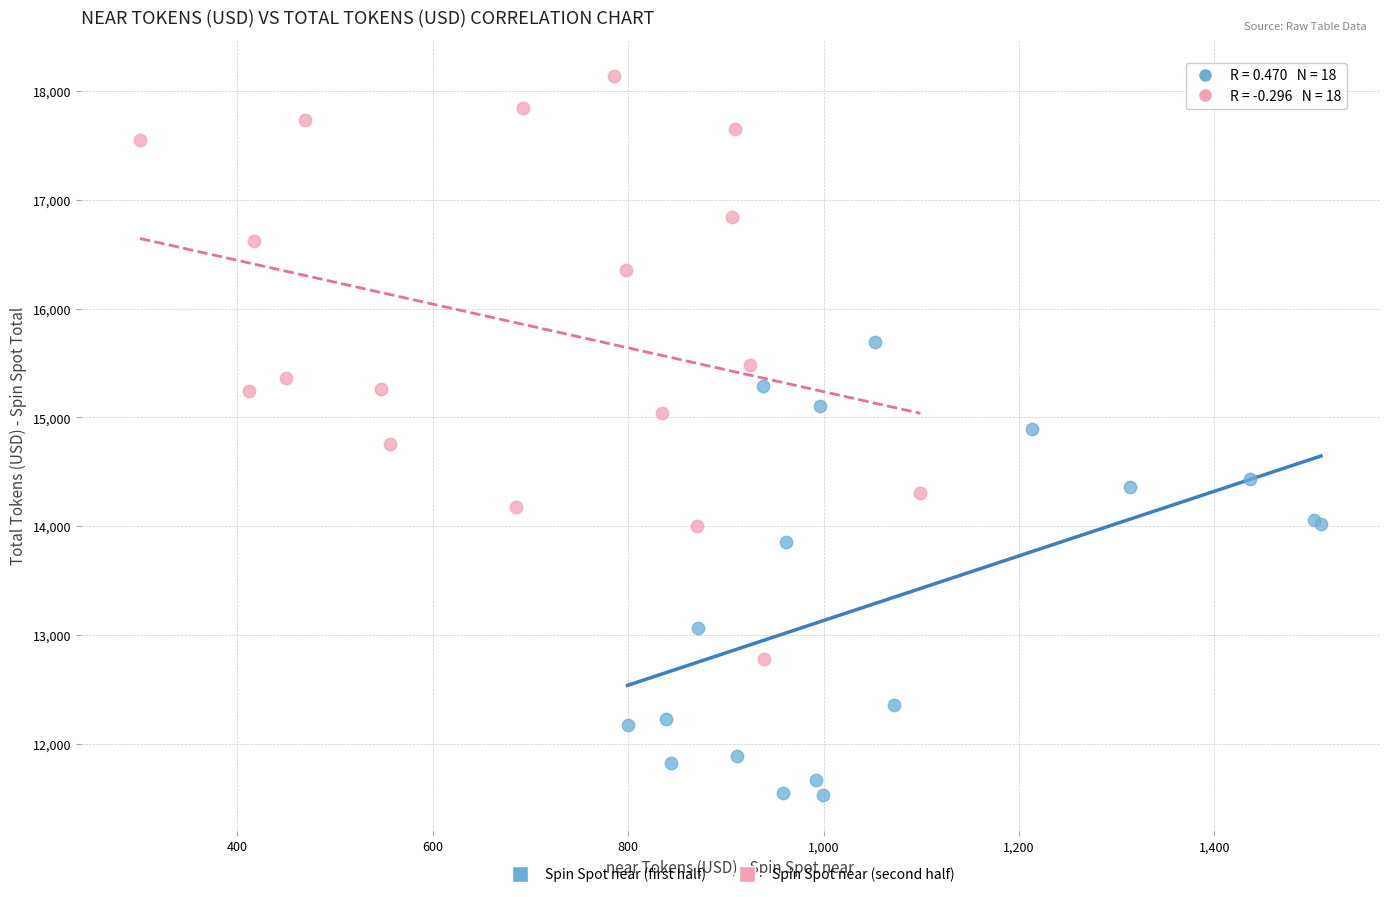

Which series contains the highest Y value?

Spin Spot near (second half)